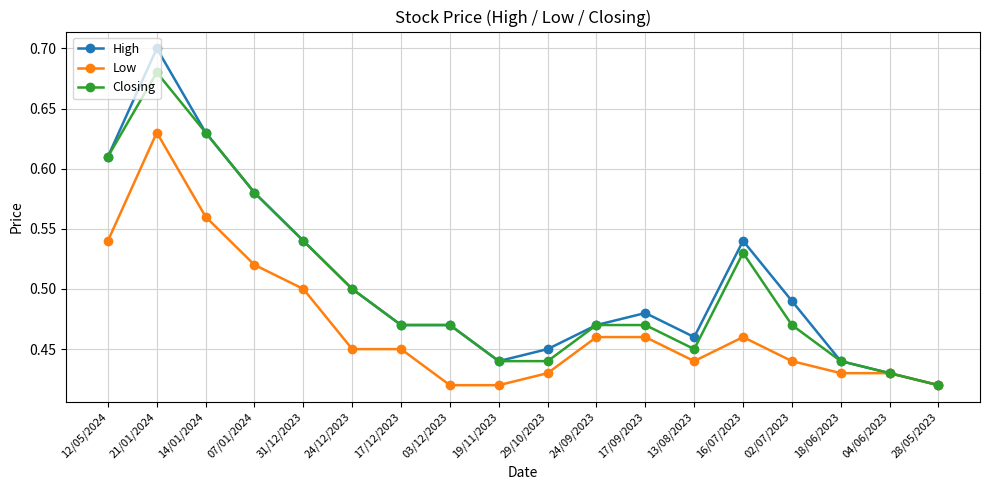

How many Low values are between 0 and 1?

18